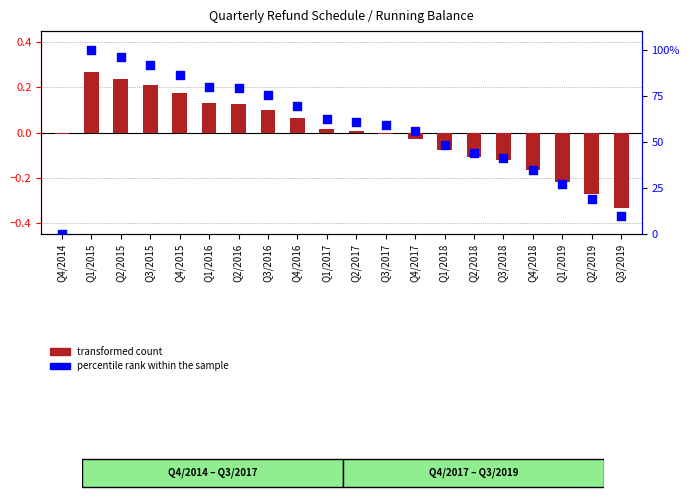

At which category is the sum across all series the highest?

Q1/2015